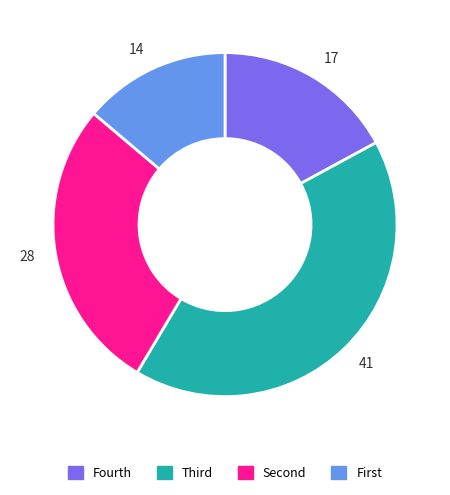

Rank the categories by value from lowest to highest.

14, 17, 28, 41